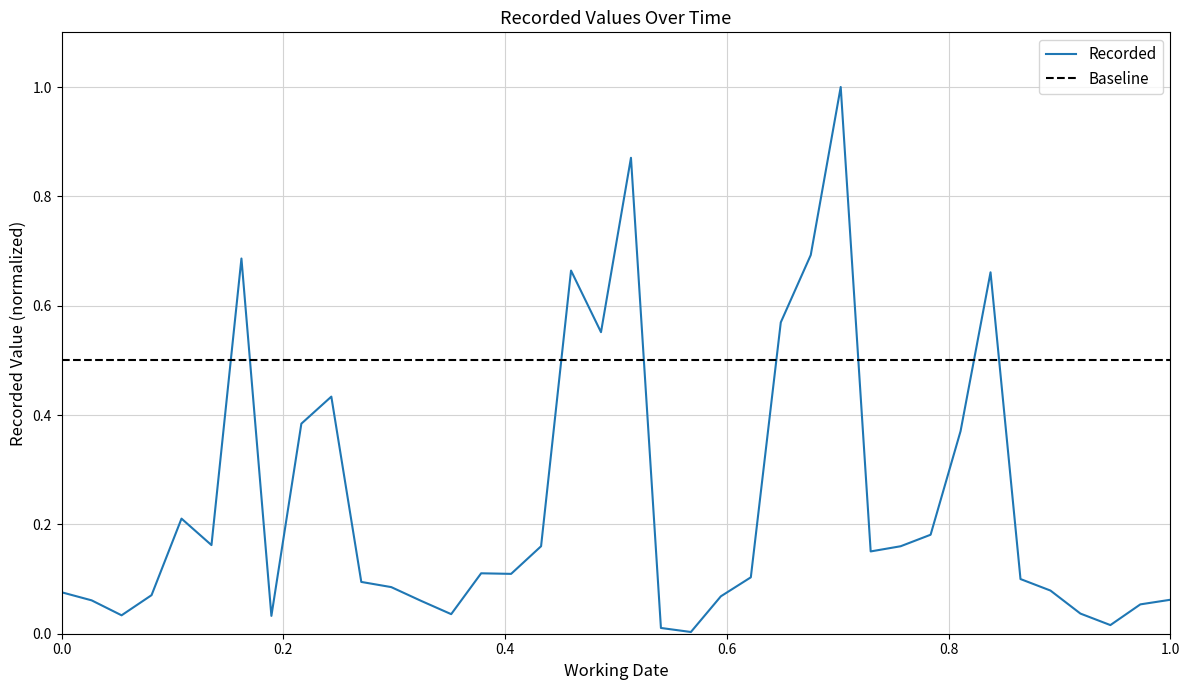

What is the difference between the second highest and second lowest values?

0.9